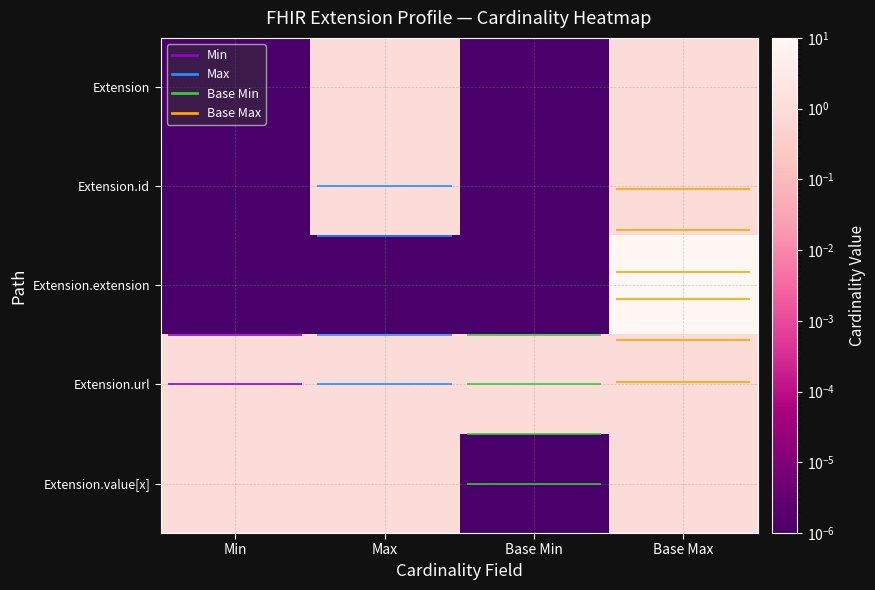

Which category has the highest value in the Extension series?

Max